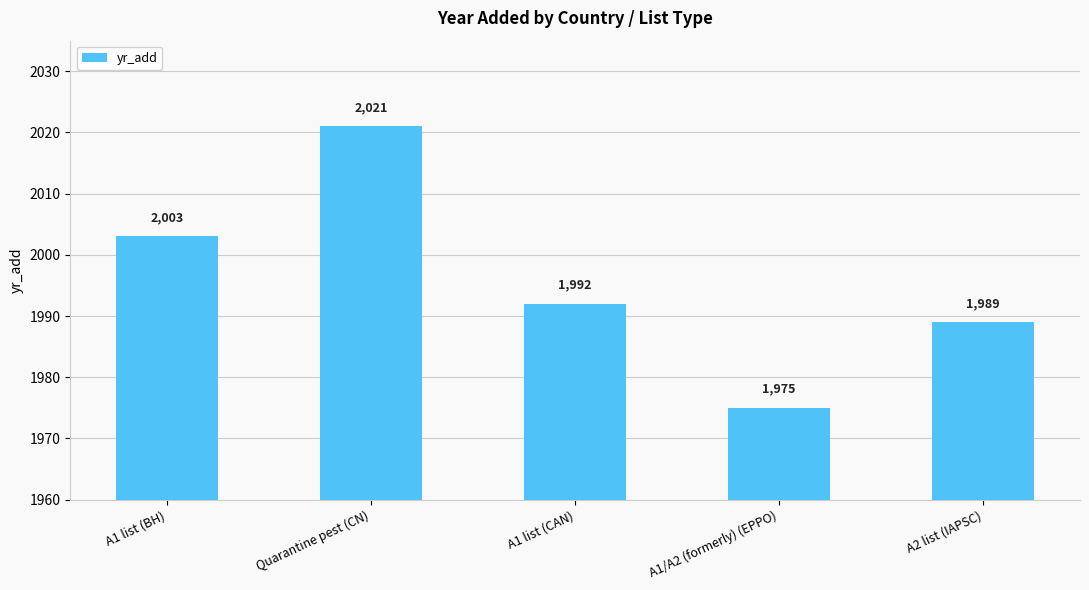

Does the chart contain stacked bars?

No